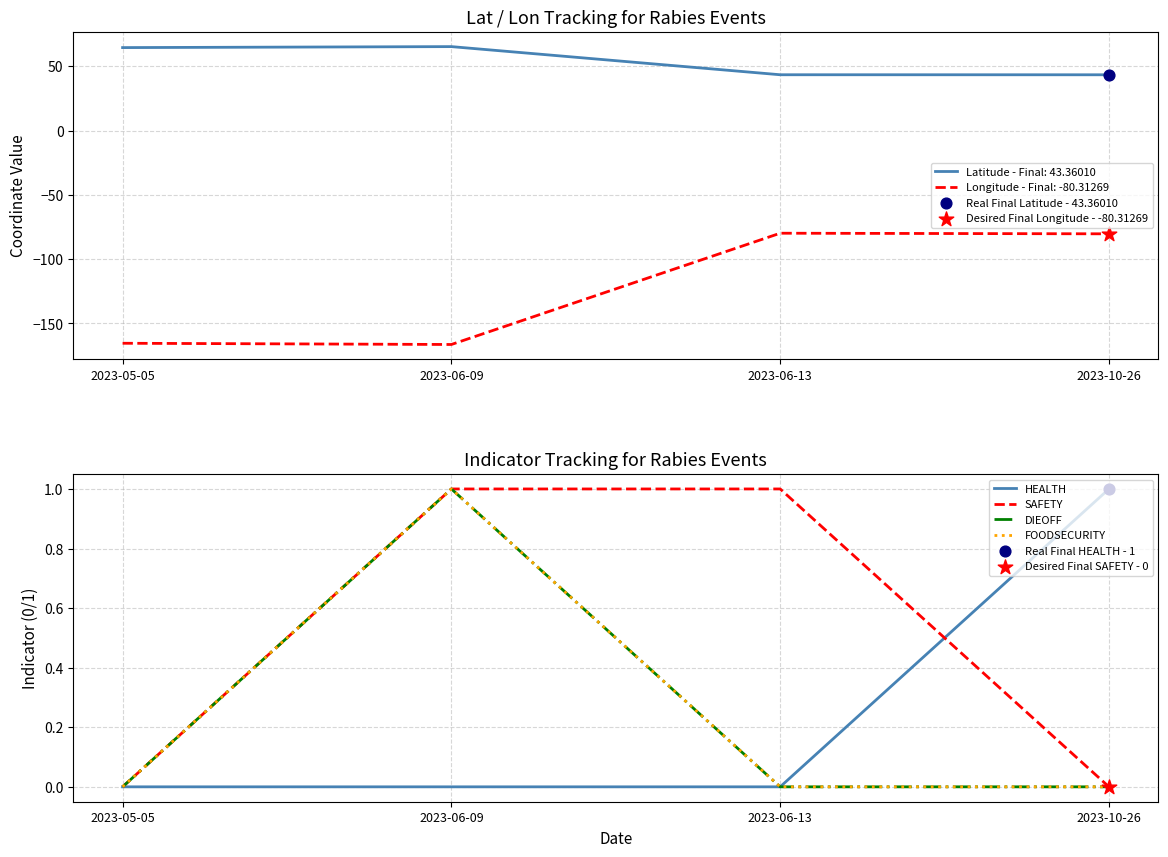

What is the total value across all series at 2023-06-13?

1